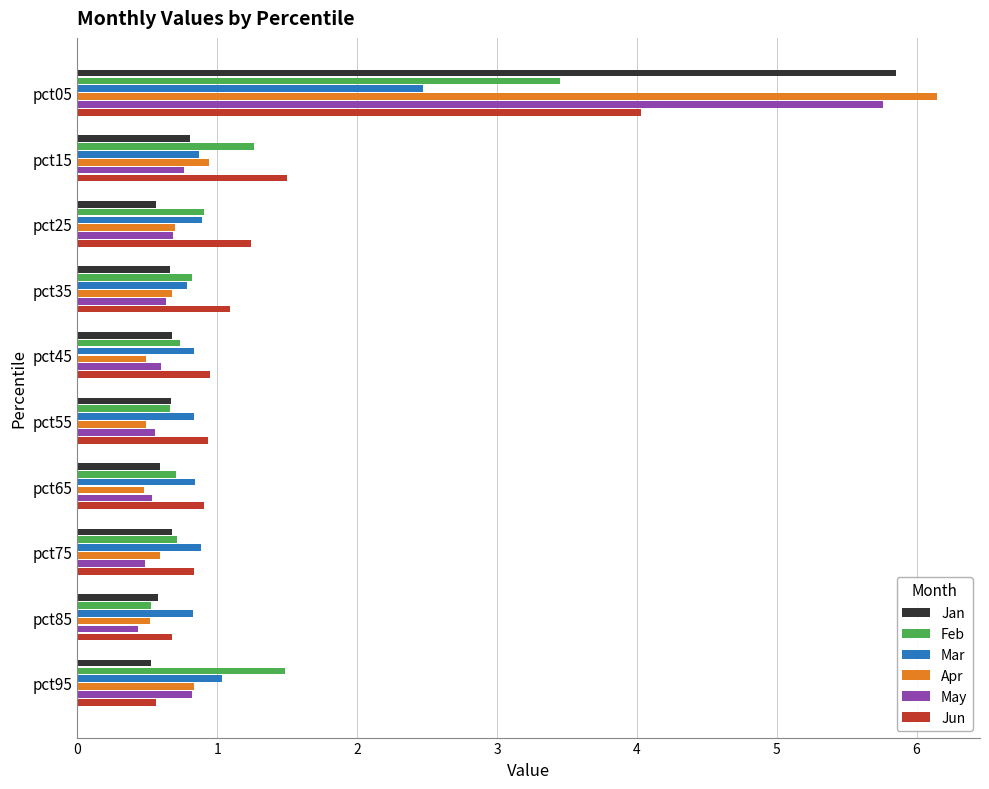

Is it true that May equals 0.5 at pct65?

True